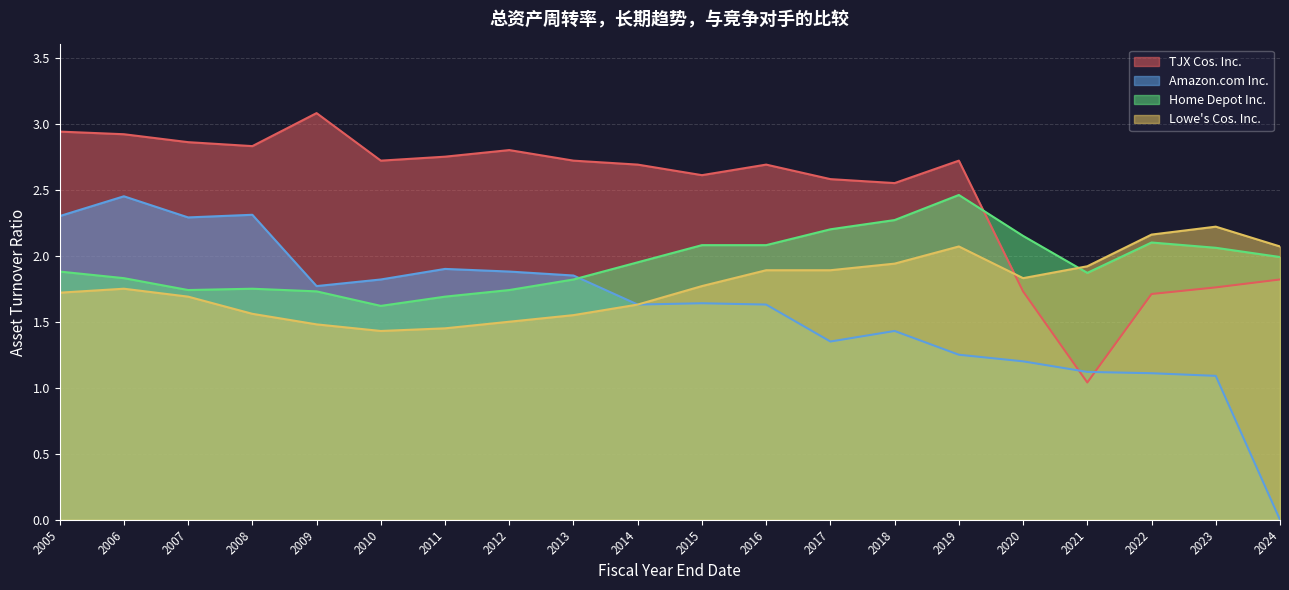

What is the maximum value shown in the chart?

3.1